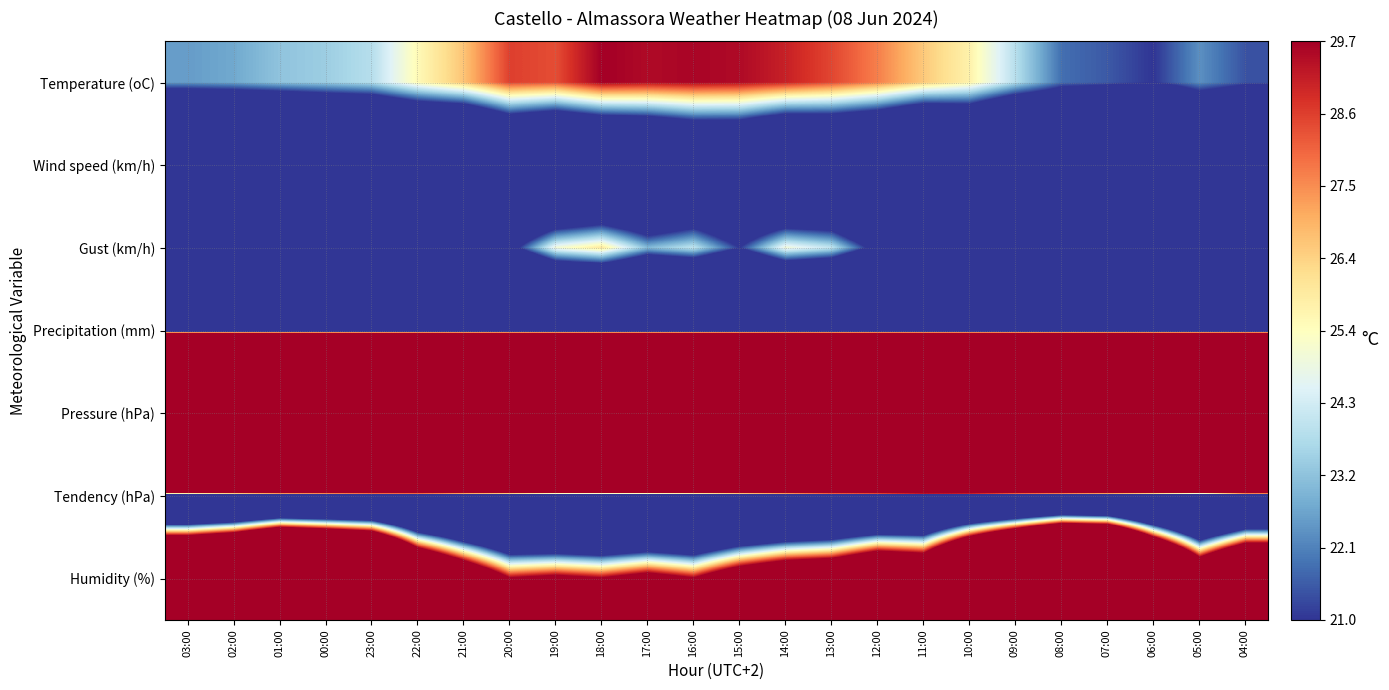

Reading right to left, extract all data points from this chart.

Temperature (oC): 04:00=21.4	05:00=22.3	06:00=21.0	07:00=21.5	08:00=21.8	09:00=23.8	10:00=25.7	11:00=26.6	12:00=27.7	13:00=28.5	14:00=29.1	15:00=29.5	16:00=29.6	17:00=29.5	18:00=29.7	19:00=28.4	20:00=28.6	21:00=26.7	22:00=25.5	23:00=23.8	00:00=23.4	01:00=23.2	02:00=22.7	03:00=22.5
Wind speed (km/h): 04:00=9.0	05:00=10.0	06:00=5.0	07:00=8.0	08:00=8.0	09:00=5.0	10:00=8.0	11:00=5.0	12:00=8.0	13:00=9.0	14:00=8.0	15:00=11.0	16:00=11.0	17:00=9.0	18:00=8.0	19:00=7.0	20:00=9.0	21:00=5.0	22:00=6.0	23:00=5.0	00:00=5.0	01:00=3.0	02:00=4.0	03:00=4.0
Gust (km/h): 04:00=14.0	05:00=19.0	06:00=16.0	07:00=16.0	08:00=15.0	09:00=19.0	10:00=15.0	11:00=20.0	12:00=20.0	13:00=24.0	14:00=25.0	15:00=21.0	16:00=24.0	17:00=23.0	18:00=26.0	19:00=25.0	20:00=20.0	21:00=17.0	22:00=13.0	23:00=18.0	00:00=14.0	01:00=9.0	02:00=8.0	03:00=10.0
Precipitation (mm): 04:00=0.0	05:00=0.0	06:00=0.0	07:00=0.0	08:00=0.0	09:00=0.0	10:00=0.0	11:00=0.0	12:00=0.0	13:00=0.0	14:00=0.0	15:00=0.0	16:00=0.0	17:00=0.0	18:00=0.0	19:00=0.0	20:00=0.0	21:00=0.0	22:00=0.0	23:00=0.0	00:00=0.0	01:00=0.0	02:00=0.0	03:00=0.0
Pressure (hPa): 04:00=1010.8	05:00=1010.3	06:00=1011.0	07:00=1010.4	08:00=1010.4	09:00=1011.5	10:00=1011.9	11:00=1012.1	12:00=1012.3	13:00=1012.4	14:00=1011.8	15:00=1011.3	16:00=1010.6	17:00=1009.5	18:00=1008.9	19:00=1008.3	20:00=1008.4	21:00=1008.5	22:00=1008.7	23:00=1008.8	00:00=1008.5	01:00=1008.5	02:00=1007.7	03:00=1006.6
Tendency (hPa): 04:00=0.0	05:00=-2.6	06:00=-1.3	07:00=-0.4	08:00=0.1	09:00=0.5	10:00=1.5	11:00=1.7	12:00=0.8	13:00=0.5	14:00=-0.3	15:00=-1.0	16:00=-1.8	17:00=-2.3	18:00=-2.4	19:00=-2.3	20:00=-1.1	21:00=-0.4	22:00=0.4	23:00=0.4	00:00=0.0	01:00=-0.2	02:00=-1.1	03:00=-1.9
Humidity (%): 04:00=52.0	05:00=41.0	06:00=61.0	07:00=87.0	08:00=89.0	09:00=74.0	10:00=59.0	11:00=42.0	12:00=44.0	13:00=39.0	14:00=38.0	15:00=35.0	16:00=30.0	17:00=32.0	18:00=30.0	19:00=31.0	20:00=30.0	21:00=38.0	22:00=47.0	23:00=69.0	00:00=74.0	01:00=78.0	02:00=68.0	03:00=64.0